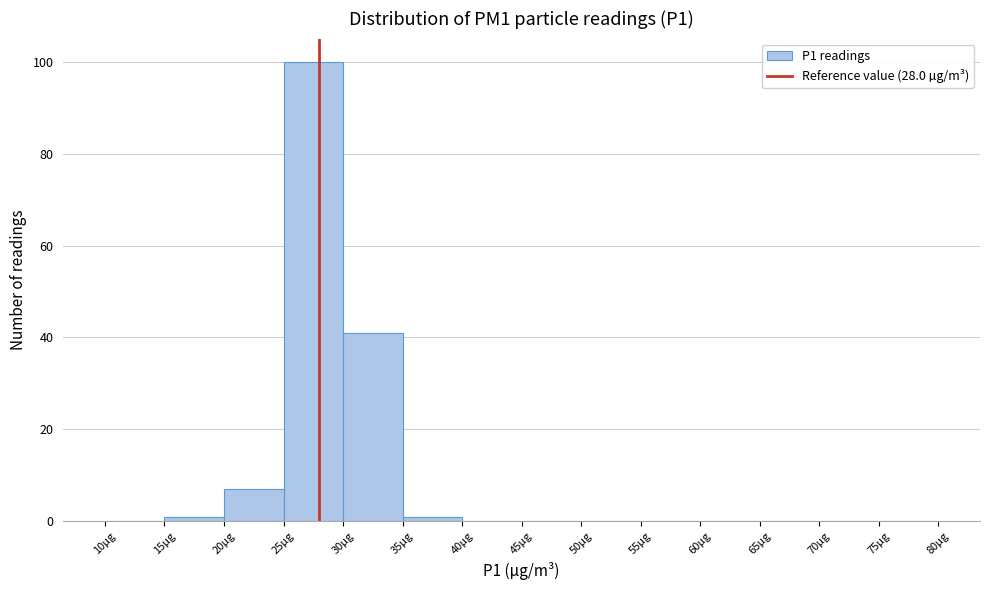

What is the height of the bar covering 25 to 30 on the x-axis? The values are not printed on the chart, so give them approximately, as read against the axis.

100